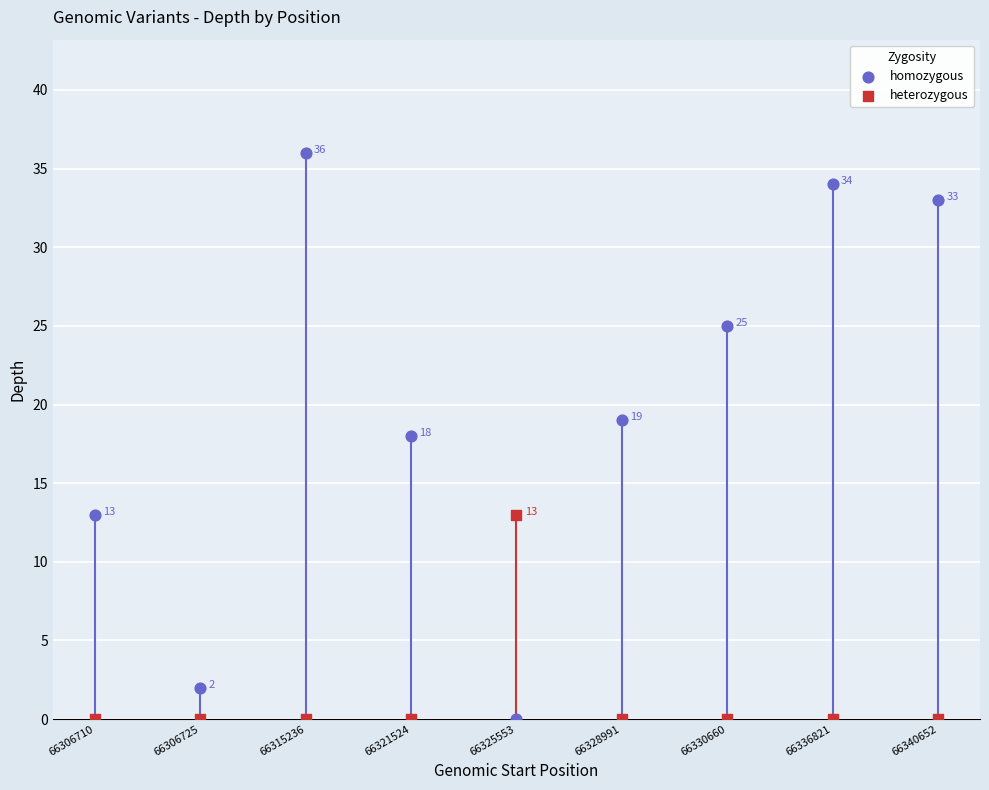

Which series reaches the maximum Y coordinate?

homozygous